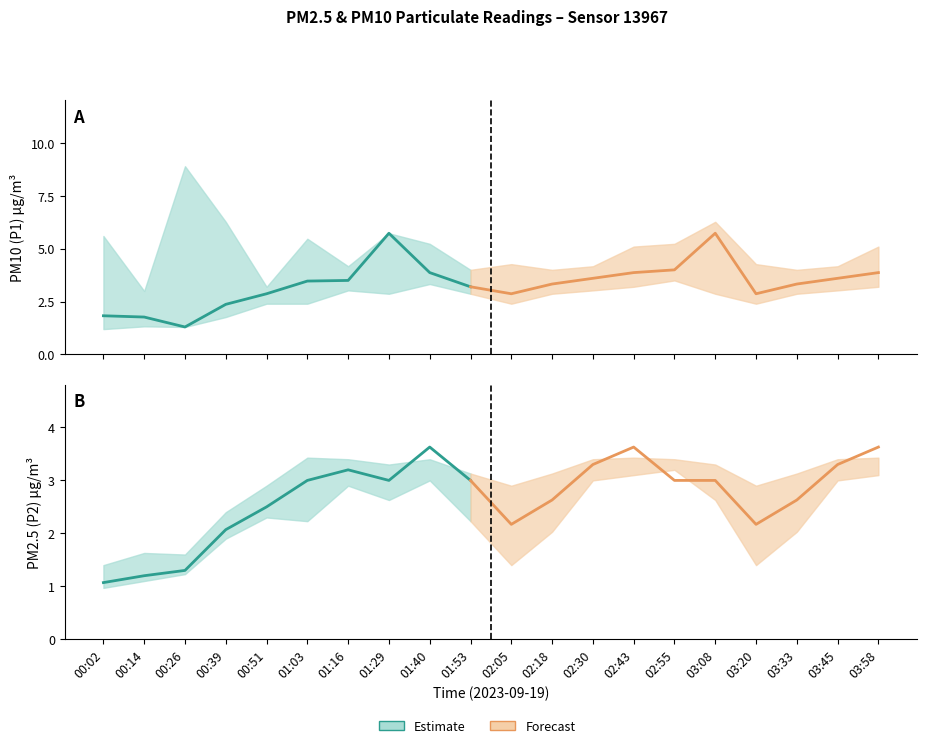

What value does the P1_upper series have at 01:16?

4.2